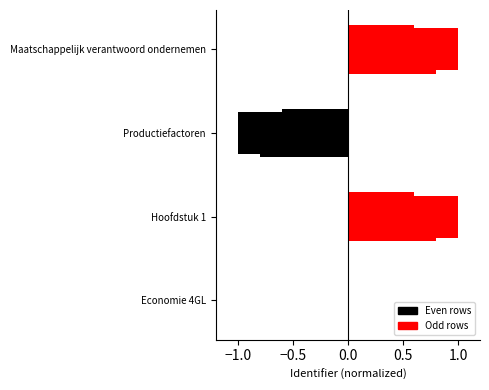

What is the sum of the Identifier (even) values at Productiefactoren and Hoofdstuk 1?

-1.0